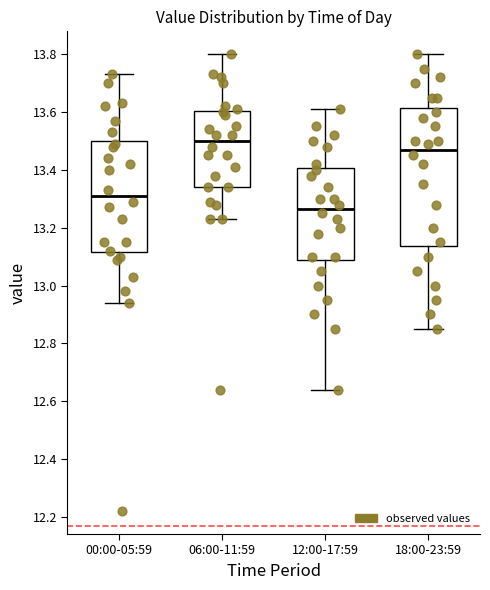

Reading left to right, read every box against the y-axis: the position of its median line, the range the box covers, and the ends of its whiskers. The values are not printed on the chart, so give them approximately, as read against the axis.

00:00-05:59: median 13.32, box 13.12 to 13.50, whiskers 12.94 to 13.74
06:00-11:59: median 13.50, box 13.34 to 13.60, whiskers 13.24 to 13.80
12:00-17:59: median 13.26, box 13.08 to 13.40, whiskers 12.64 to 13.62
18:00-23:59: median 13.48, box 13.14 to 13.62, whiskers 12.86 to 13.80